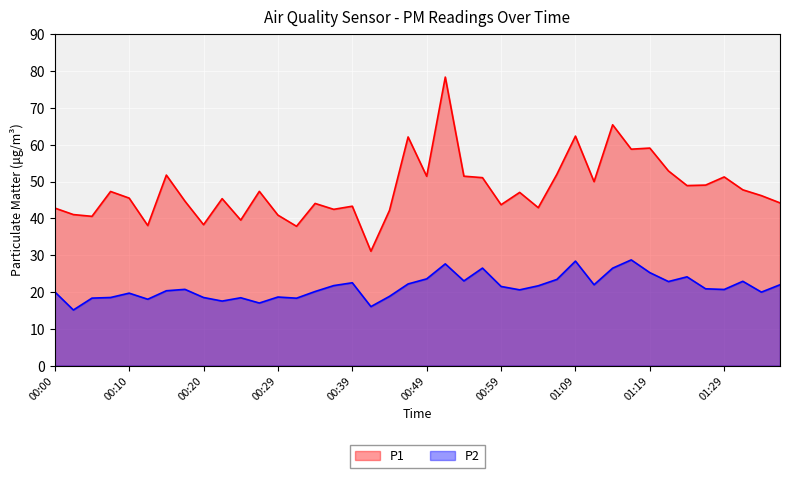

What is the difference between the maximum and minimum values in the P2 series?

13.6